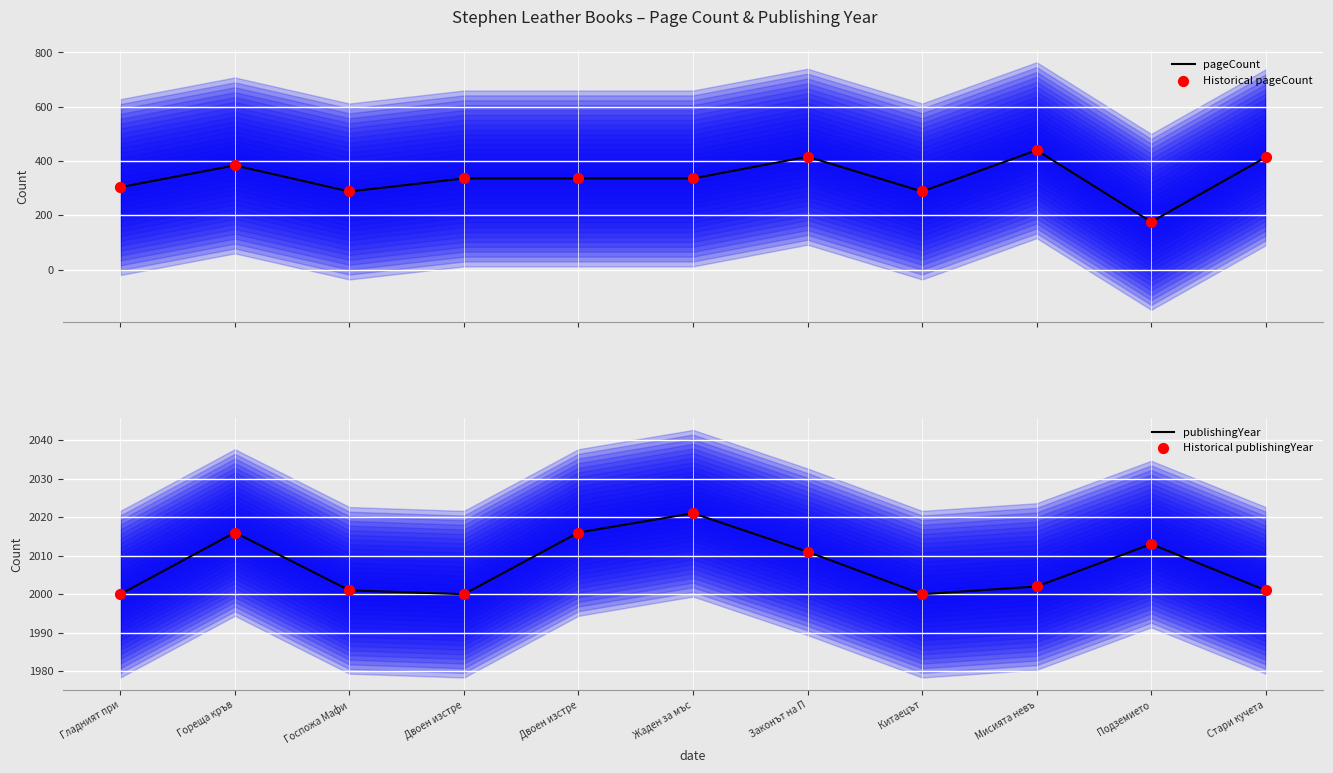

Which series reaches the maximum Y coordinate?

publishingYear